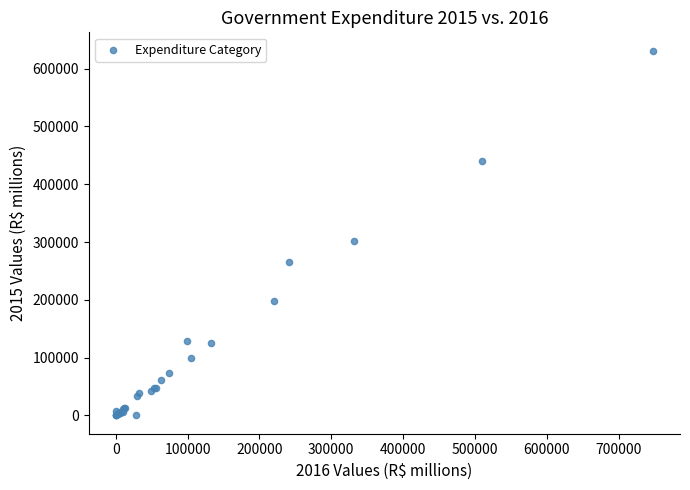

What Y value in the scatter plot is closest to 315674?

302113.1